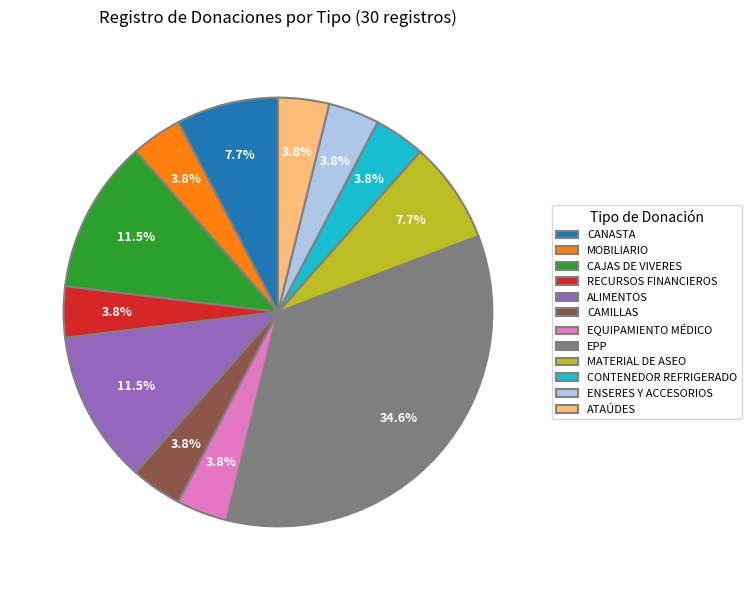

What is the ratio of the value at ENSERES Y ACCESORIOS to the value at MOBILIARIO?

1.0